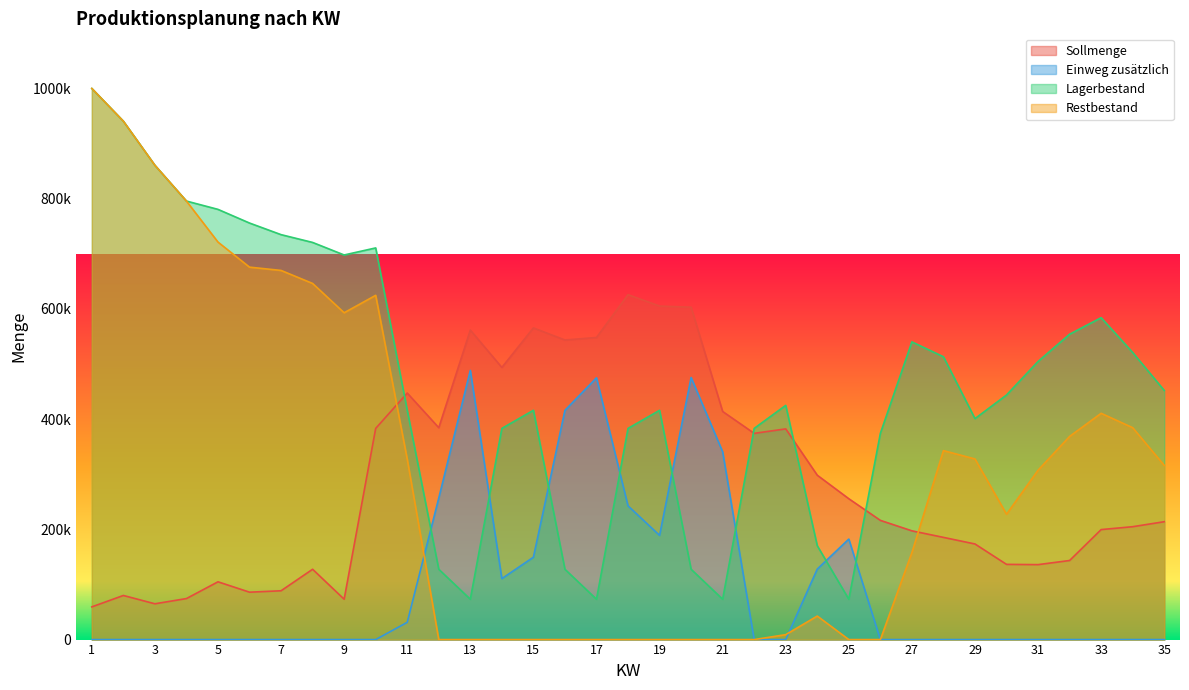

At 35, list the series in order from largest to smallest.

Lagerbestand, Restbestand, Sollmenge, Einweg zusätzlich